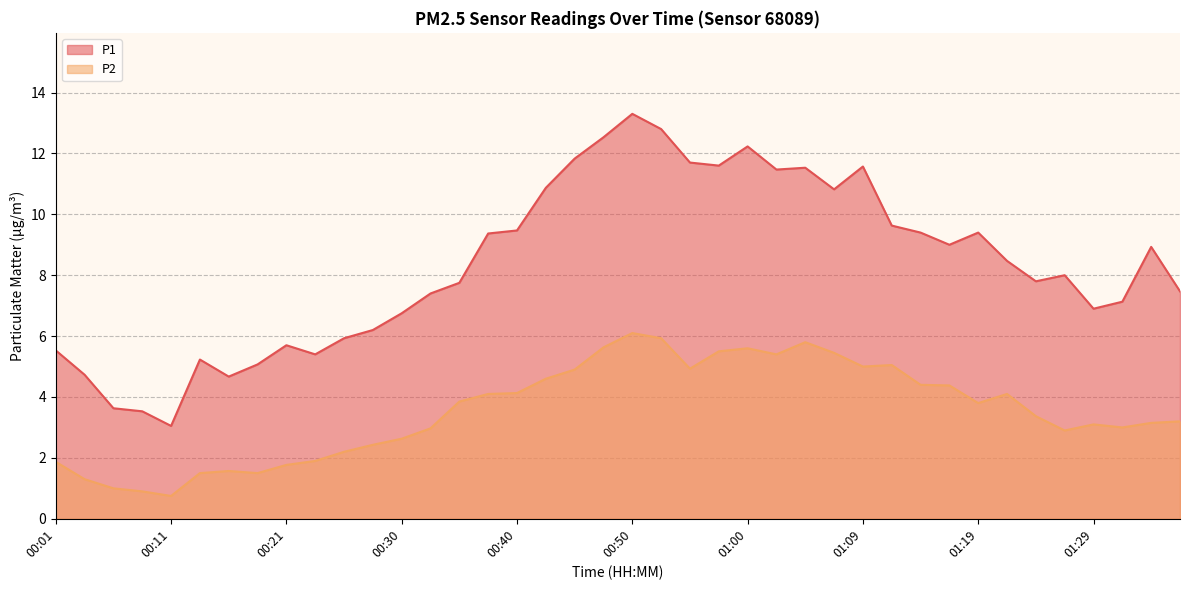

At which category does P1 reach its first local valley?

00:11